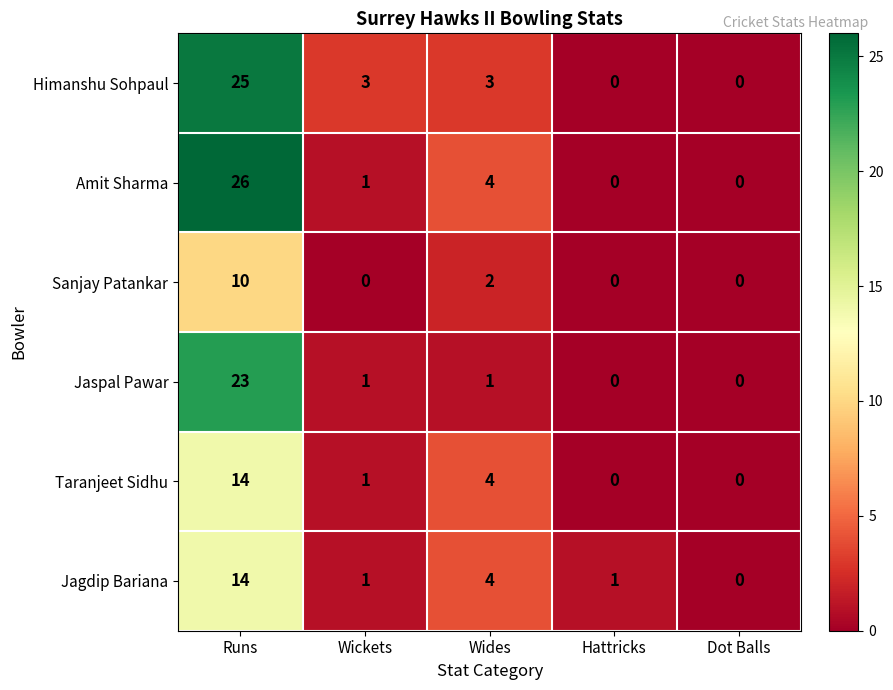

What is the greatest value displayed?

26